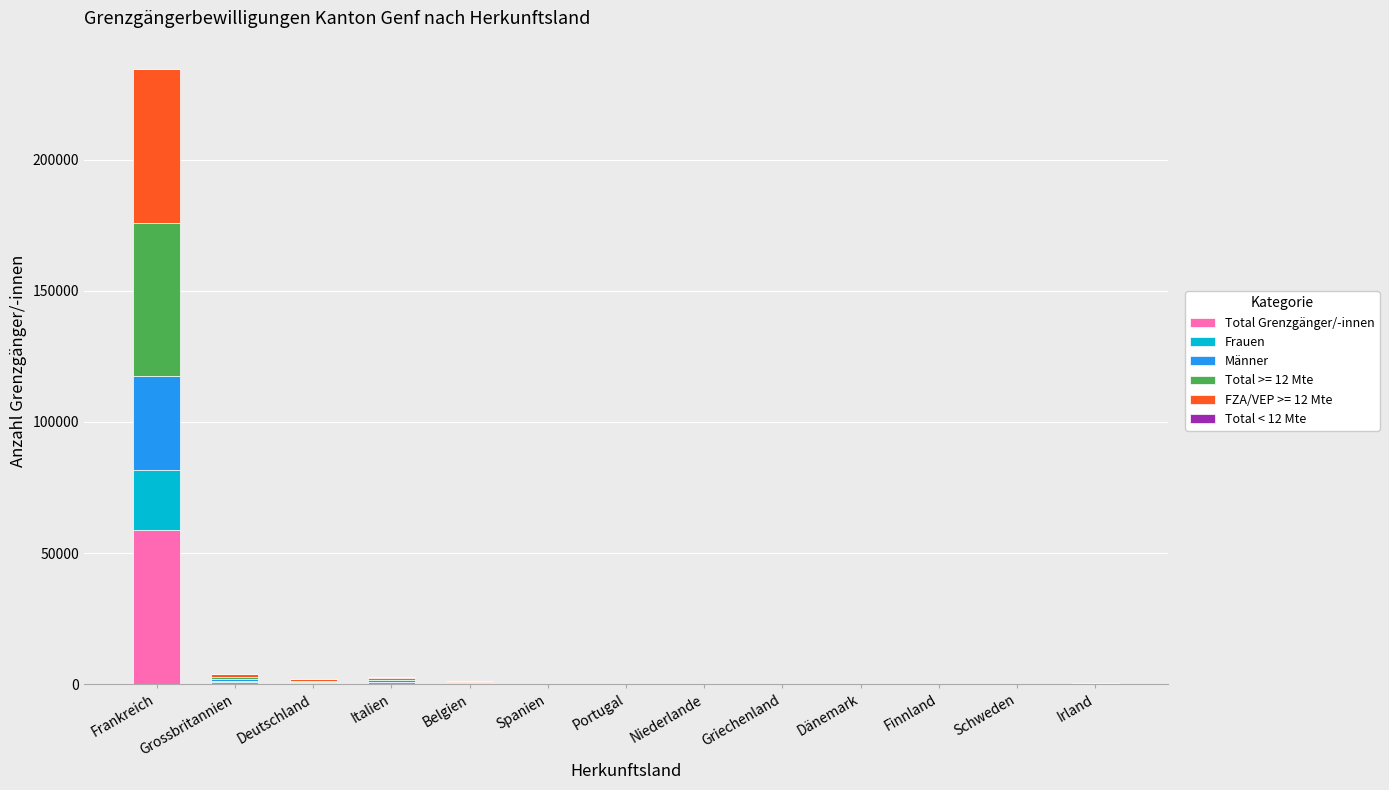

At which category is the sum across all series the highest?

Frankreich